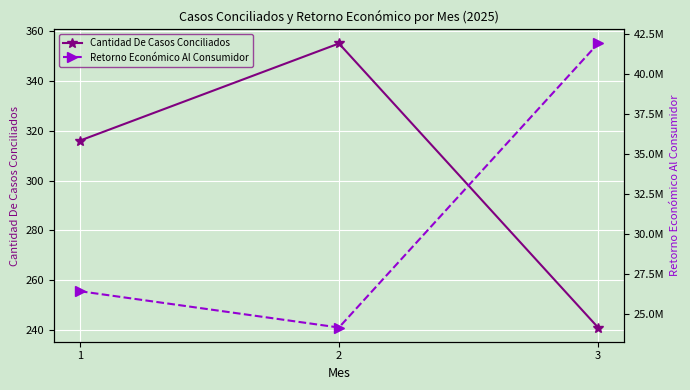

Which series has the widest spread of values?

Retorno Económico Al Consumidor